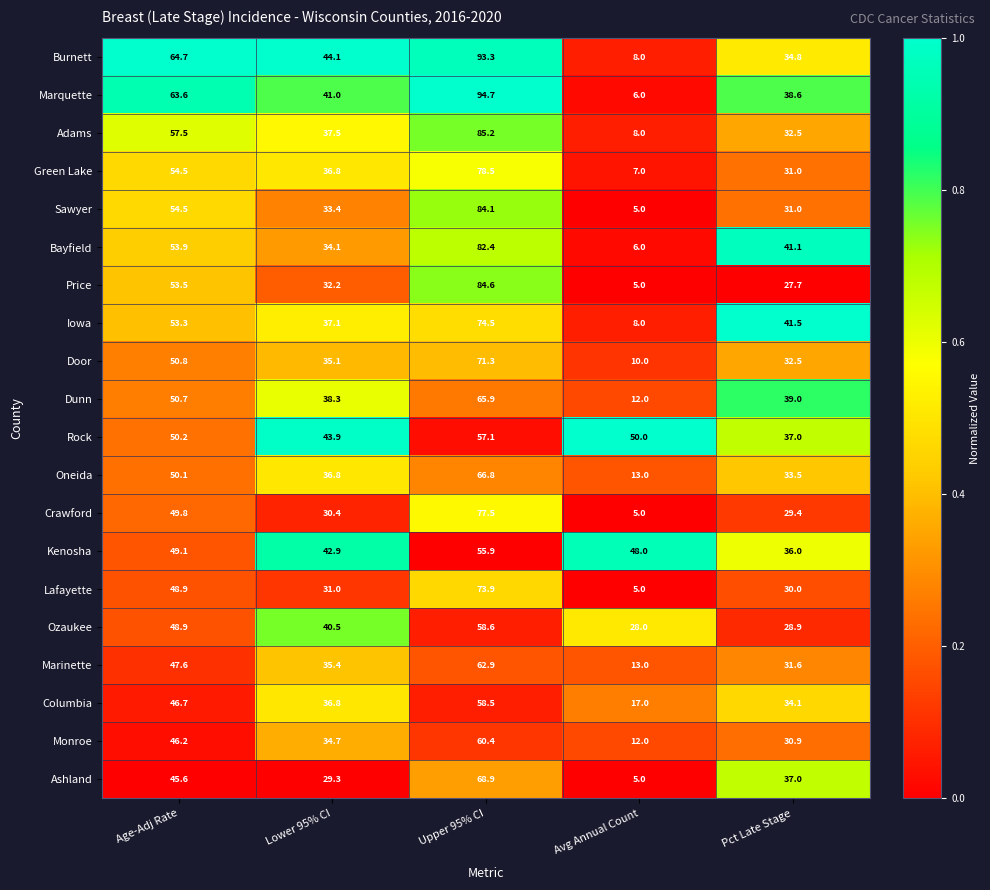

What is the sum of all Dunn values?

205.9